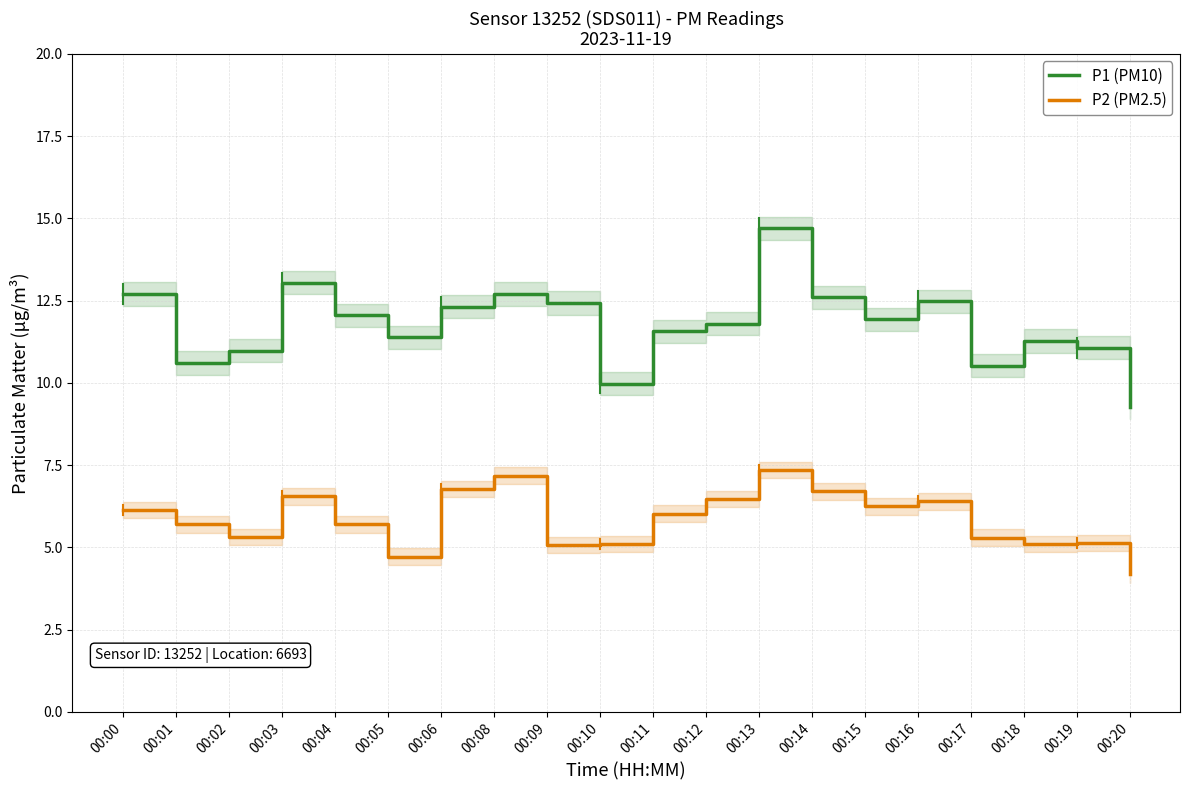

How many values in the P2 (PM2.5) series are below 6?

10